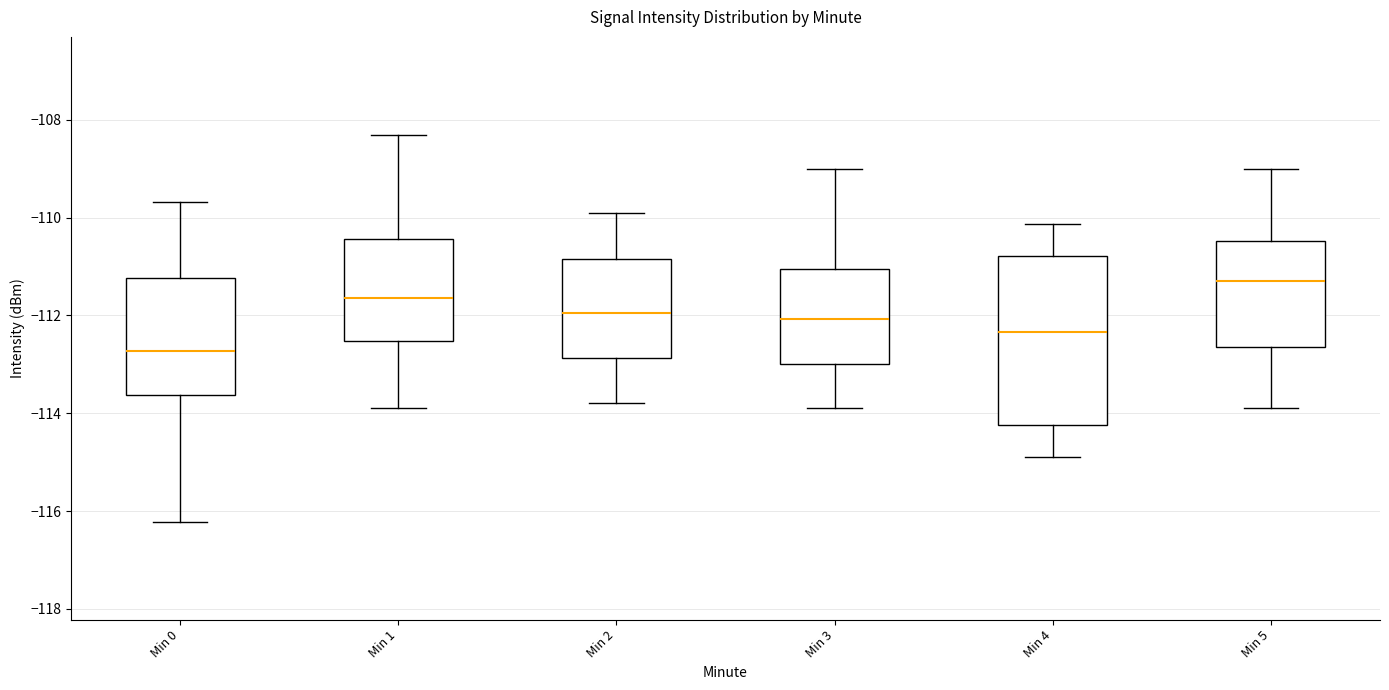

Which box is the tallest, from its lower edge to its upper edge?

Min 4